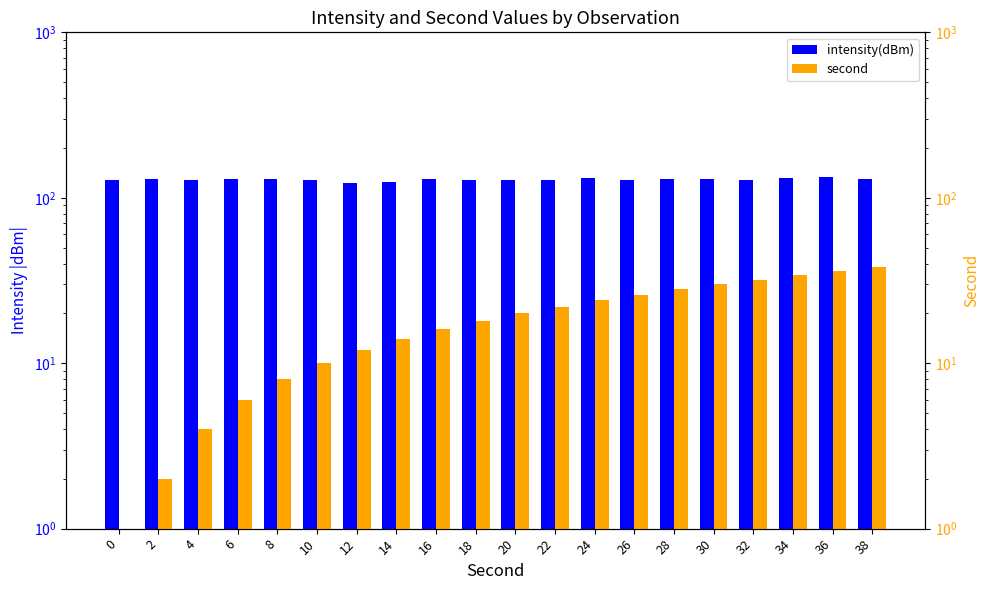

At which label does second first exceed 20?

22